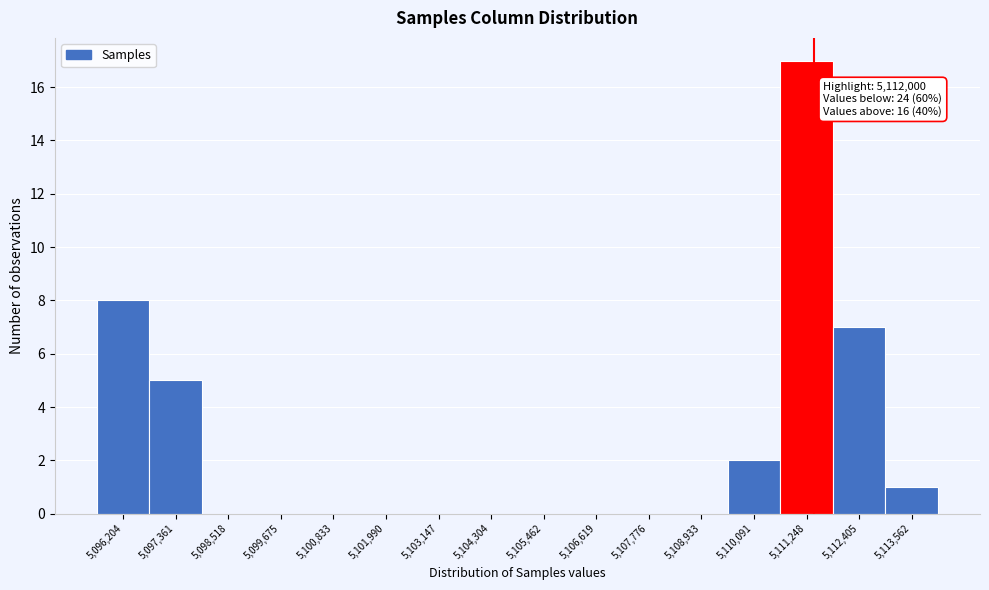

Reading left to right, transcribe all the data shown in this chart.

5,096,204=8	5,097,361=5	5,098,518=0	5,099,675=0	5,100,833=0	5,101,990=0	5,103,147=0	5,104,304=0	5,105,462=0	5,106,619=0	5,107,776=0	5,108,933=0	5,110,091=2	5,111,248=17	5,112,405=7	5,113,562=1